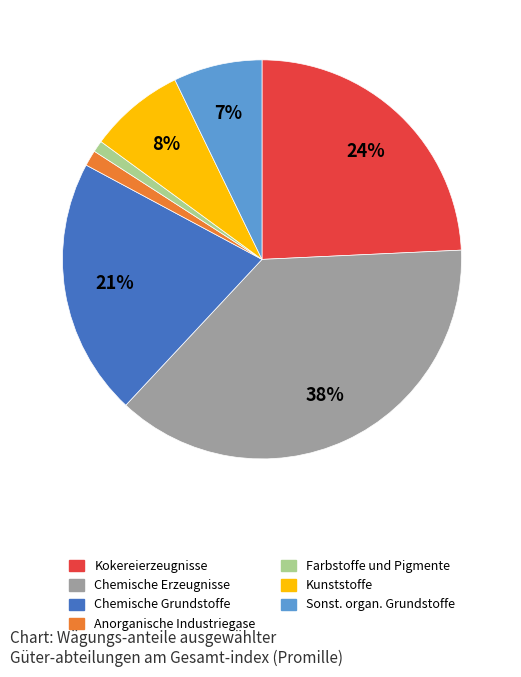

Count the number of slices in the pie.

7